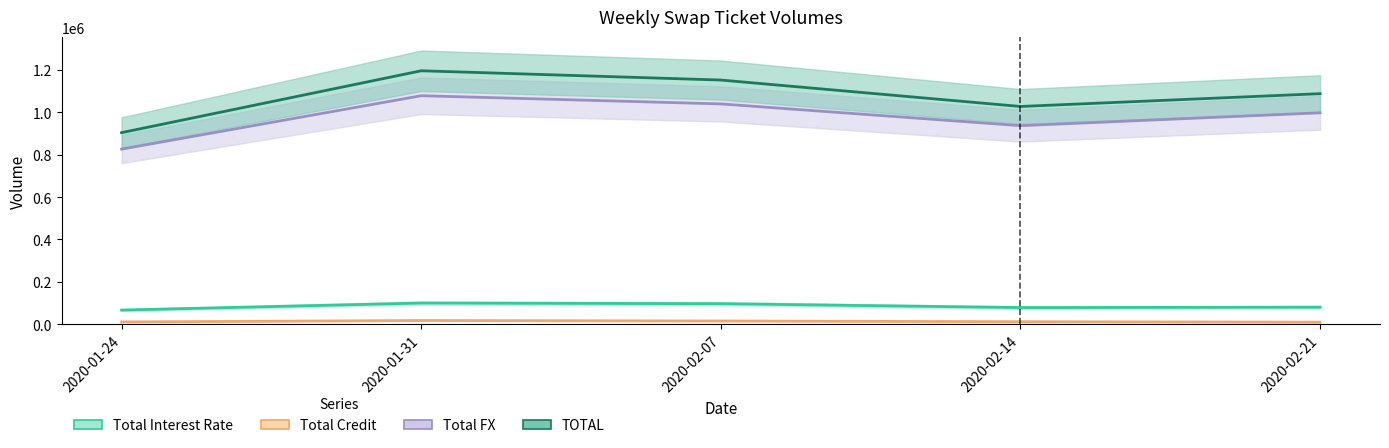

Reading left to right, extract all data points from this chart.

Total Interest Rate: 2020-01-24=66839	2020-01-31=100015	2020-02-07=97107	2020-02-14=78649	2020-02-21=80447
Total Credit: 2020-01-24=10885	2020-01-31=17700	2020-02-07=15437	2020-02-14=11918	2020-02-21=9858
Total FX: 2020-01-24=826257	2020-01-31=1078217	2020-02-07=1039640	2020-02-14=936923	2020-02-21=997555
TOTAL: 2020-01-24=903981	2020-01-31=1195933	2020-02-07=1152184	2020-02-14=1027490	2020-02-21=1087860